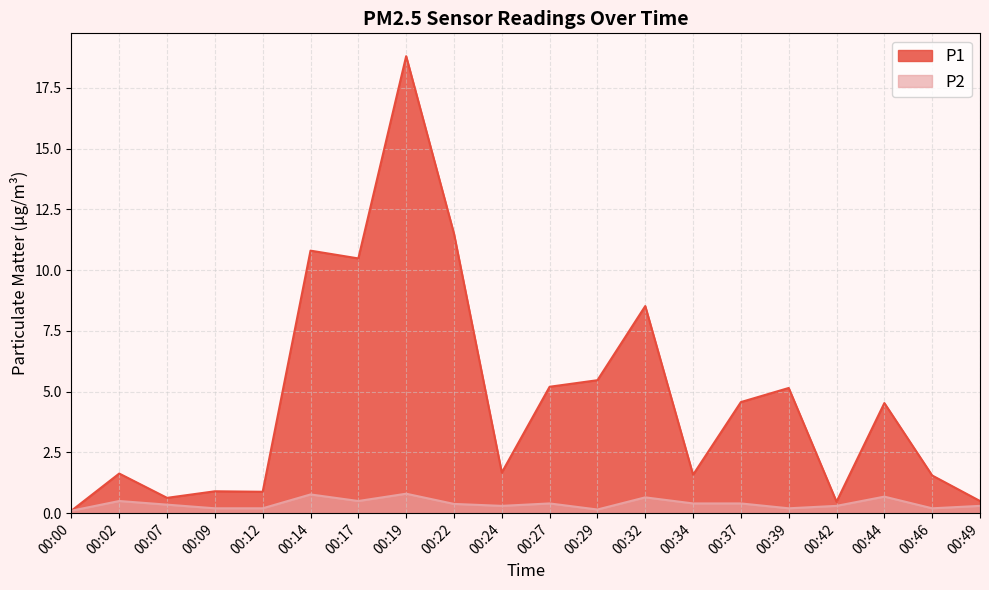

True or false: P1 and P2 cross at least once.

False